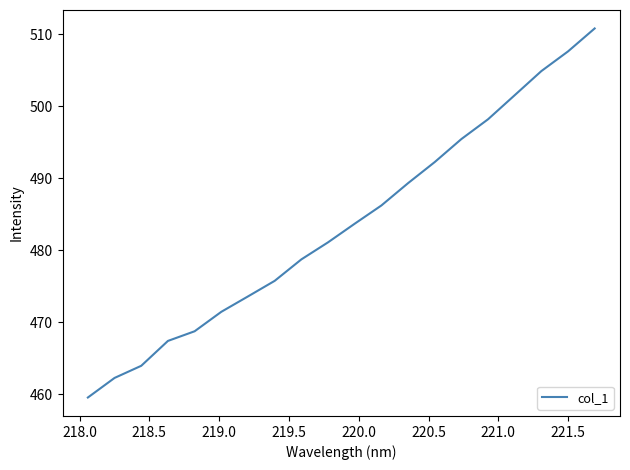

True or false: the data has more than 1 interior local peaks.

False